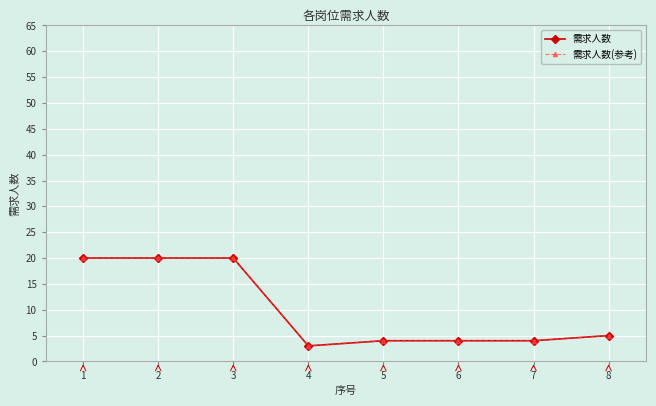

What is the value of the 需求人数 point at the 5th from the left?

4